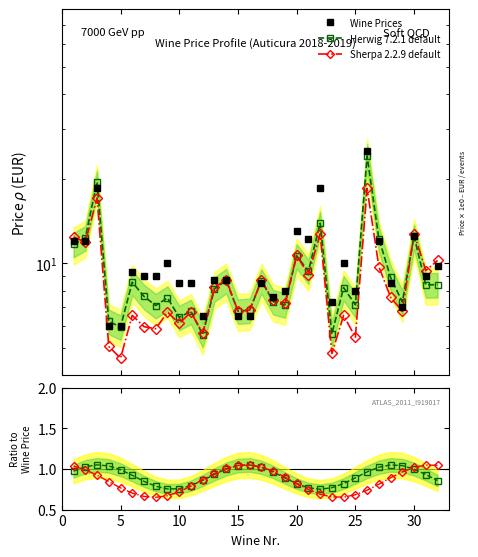

True or false: Herwig ratio and Sherpa ratio intersect in this chart.

True